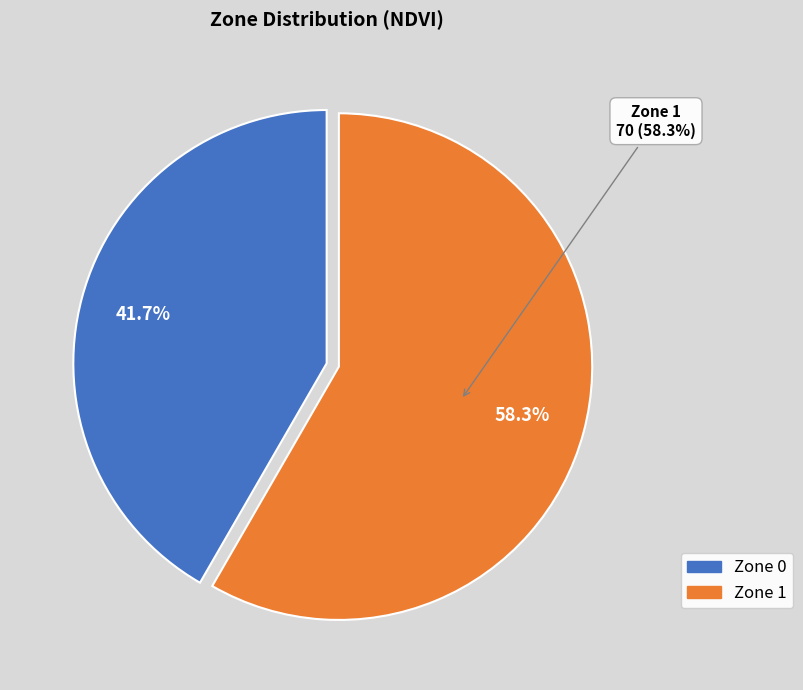

Is it true that Zone 1 is 58% of the pie?

True